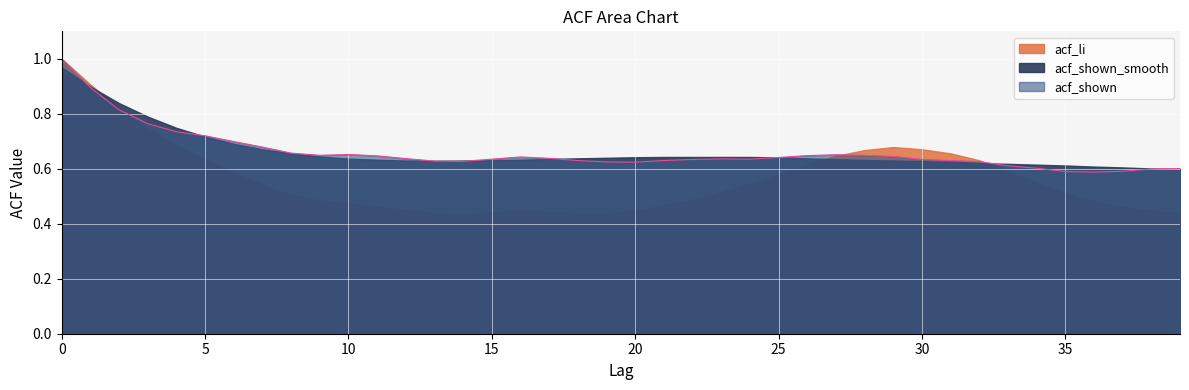

Which series has the largest range (max minus min)?

acf_li